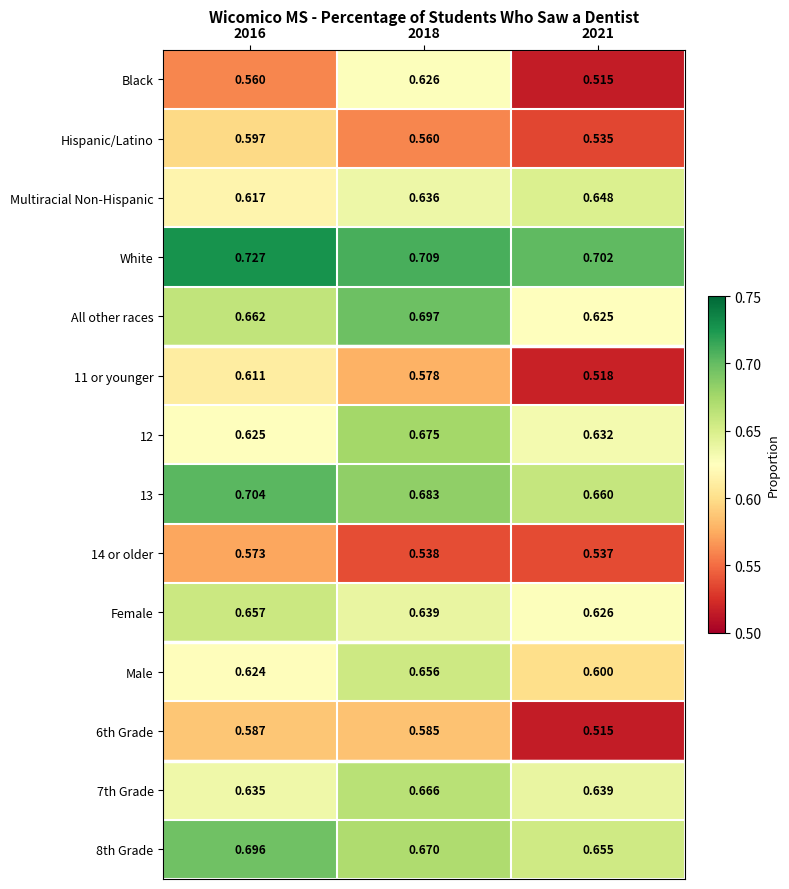

Which series has the largest range (max minus min)?

Black